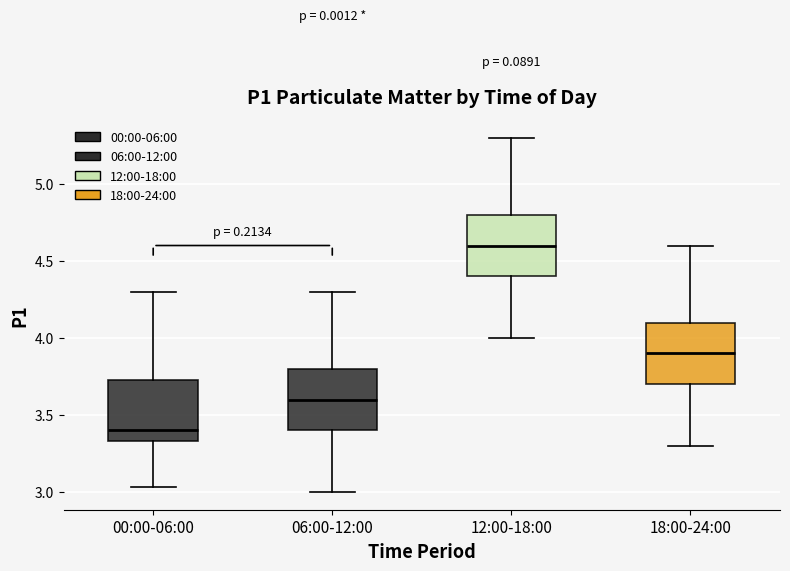

Reading left to right, read every box against the y-axis: the position of its median line, the range the box covers, and the ends of its whiskers. The values are not printed on the chart, so give them approximately, as read against the axis.

00:00-06:00: median 3.40, box 3.35 to 3.75, whiskers 3.05 to 4.30
06:00-12:00: median 3.60, box 3.40 to 3.80, whiskers 3.00 to 4.30
12:00-18:00: median 4.60, box 4.40 to 4.80, whiskers 4.00 to 5.30
18:00-24:00: median 3.90, box 3.70 to 4.10, whiskers 3.30 to 4.60